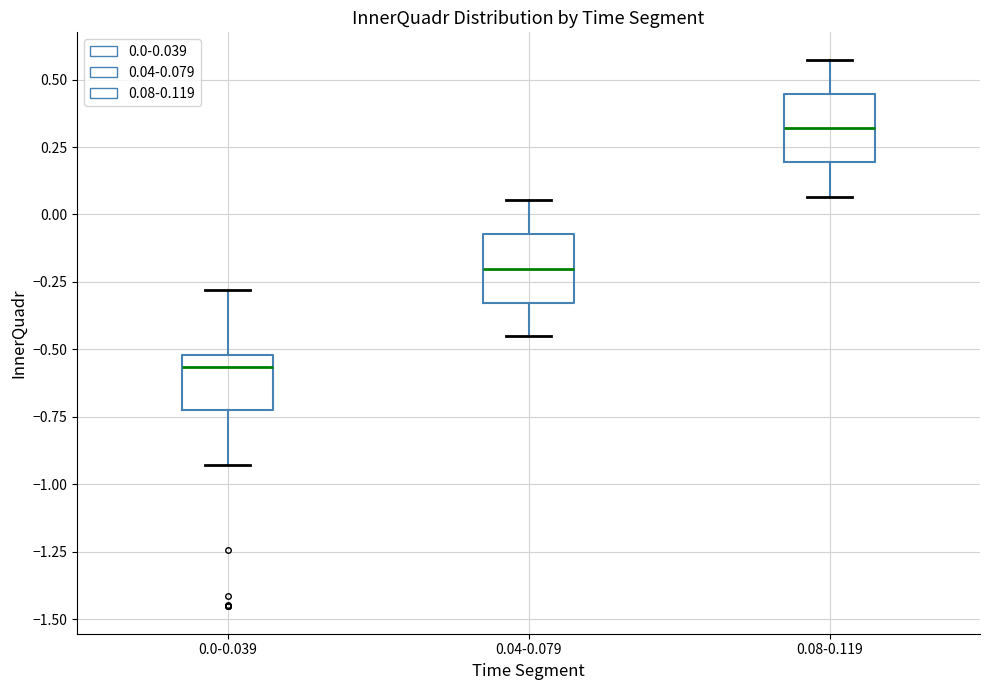

Reading left to right, read every box against the y-axis: the position of its median line, the range the box covers, and the ends of its whiskers. The values are not printed on the chart, so give them approximately, as read against the axis.

0.0-0.039: median -0.55, box -0.70 to -0.50, whiskers -0.95 to -0.30
0.04-0.079: median -0.20, box -0.35 to -0.05, whiskers -0.45 to 0.05
0.08-0.119: median 0.30, box 0.20 to 0.45, whiskers 0.05 to 0.55